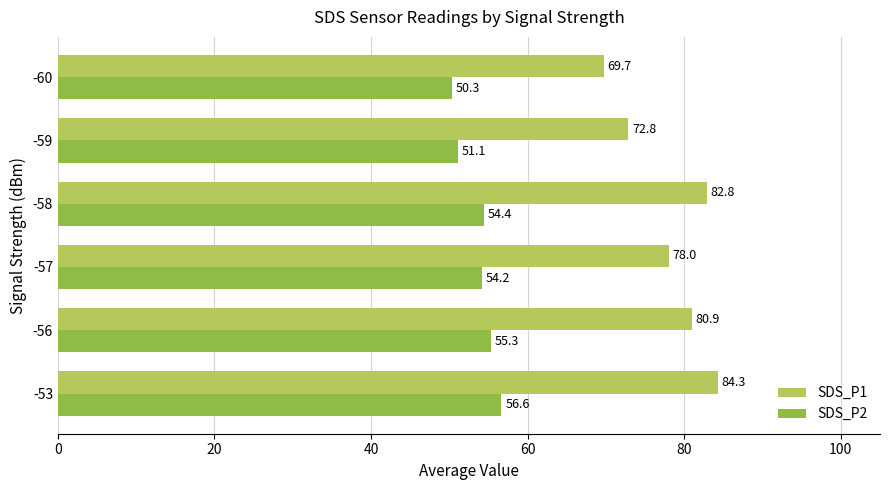

Which series has the widest spread of values?

SDS_P1